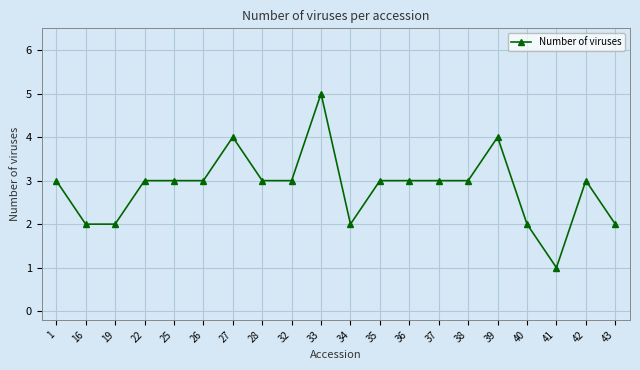

What is the average value?

3